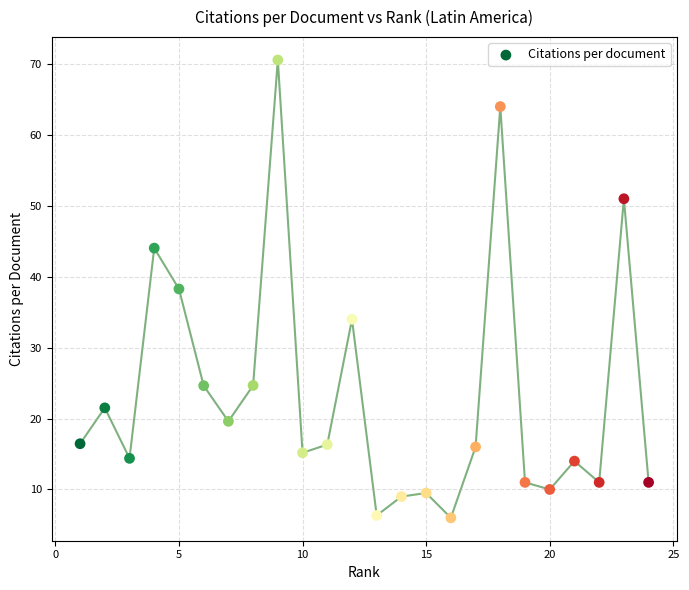

What is the range of X values (max minus min)?

23.0